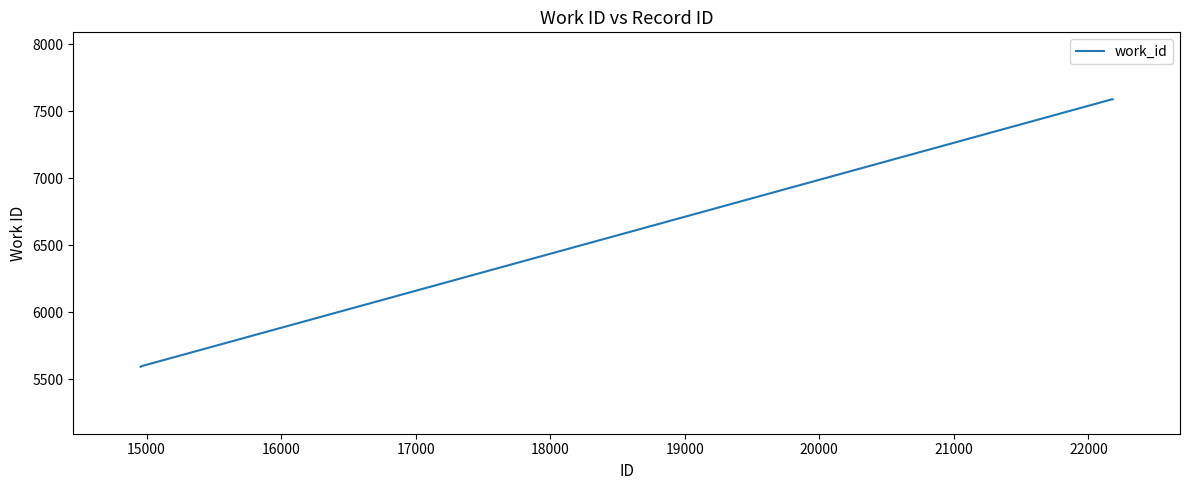

What is the smallest value displayed?

5593